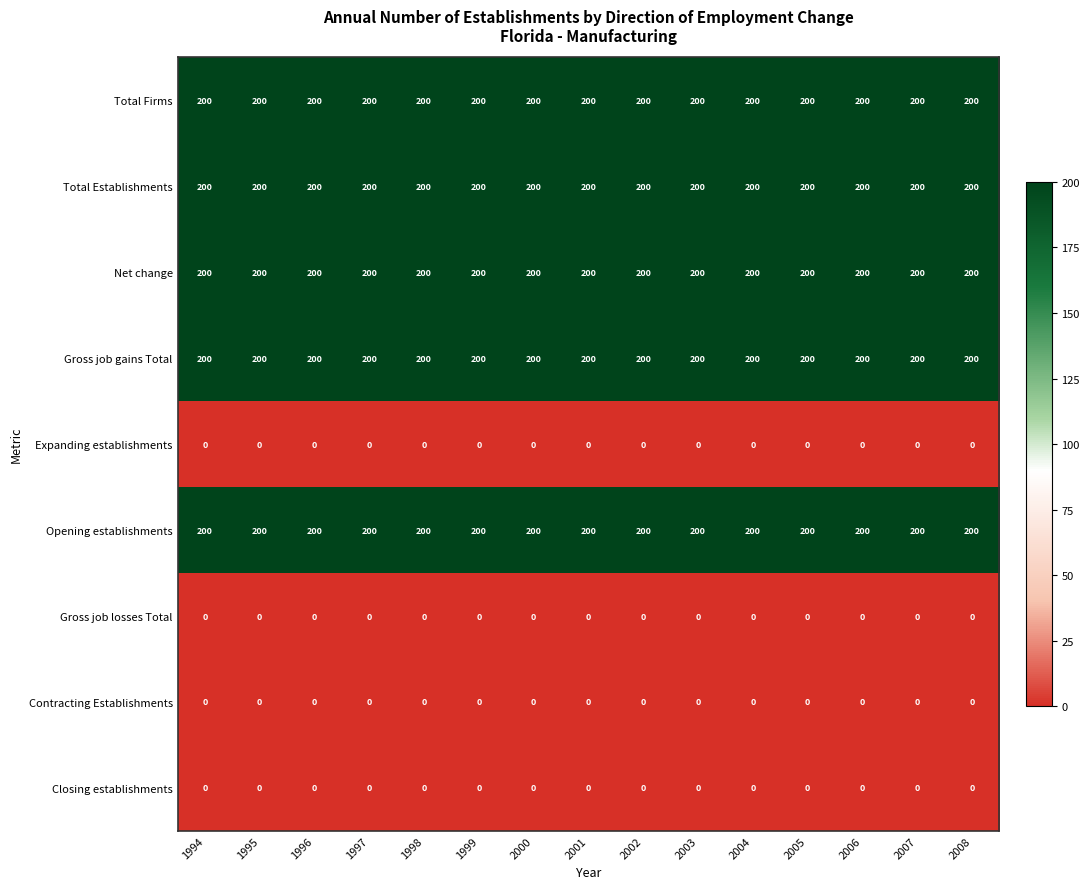

True or false: Gross job losses Total has a value of 0 at 2008.

True